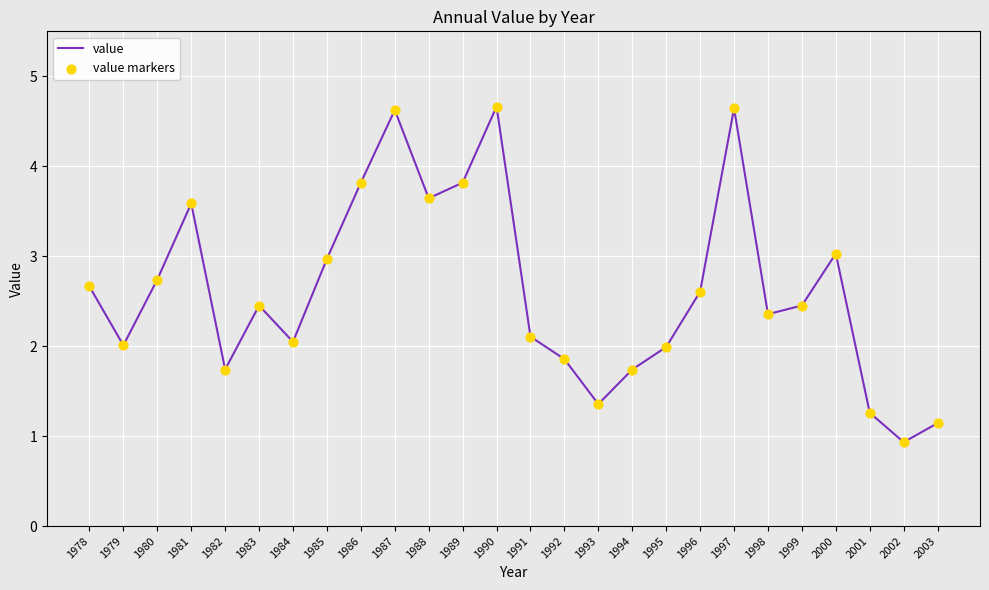

What is the change in value from 1988 to 1990?

+1.0